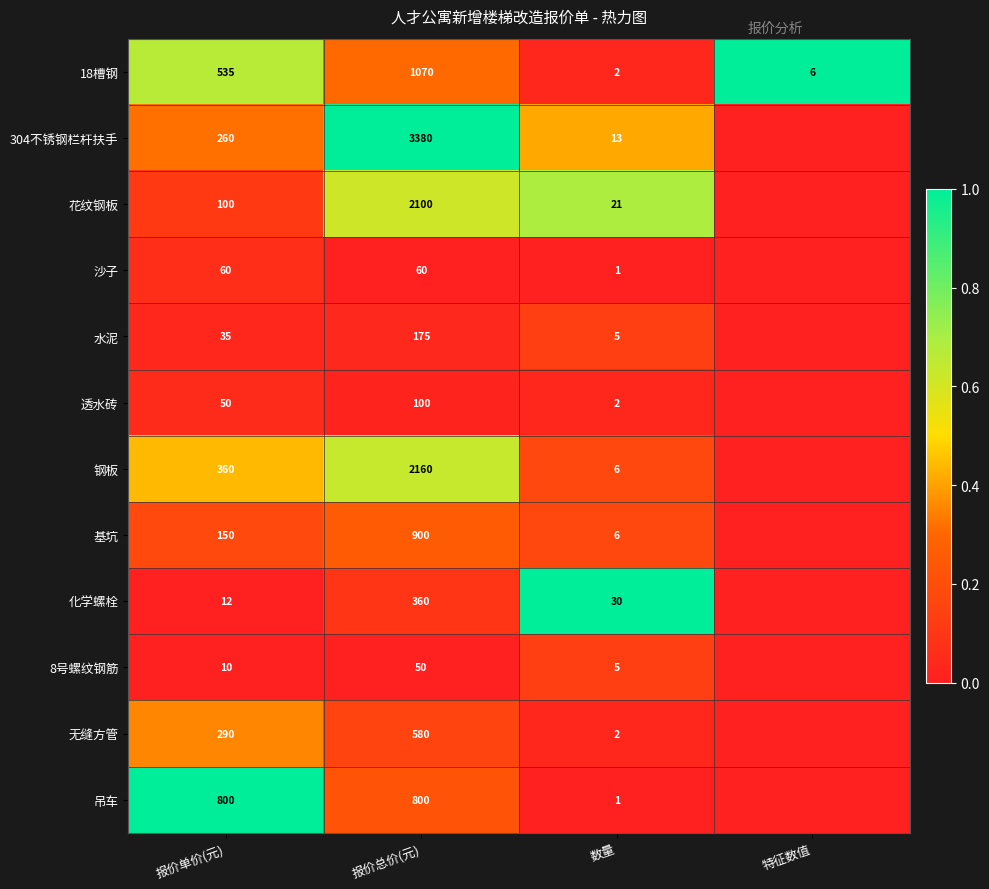

What is the difference between the highest and lowest values at 报价总价(元)?

3330